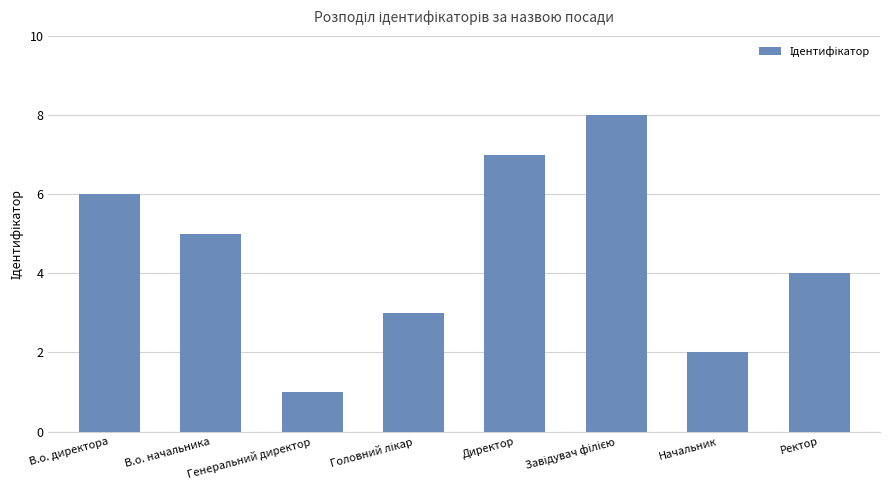

What is the value of the 7th bar from the left?

2